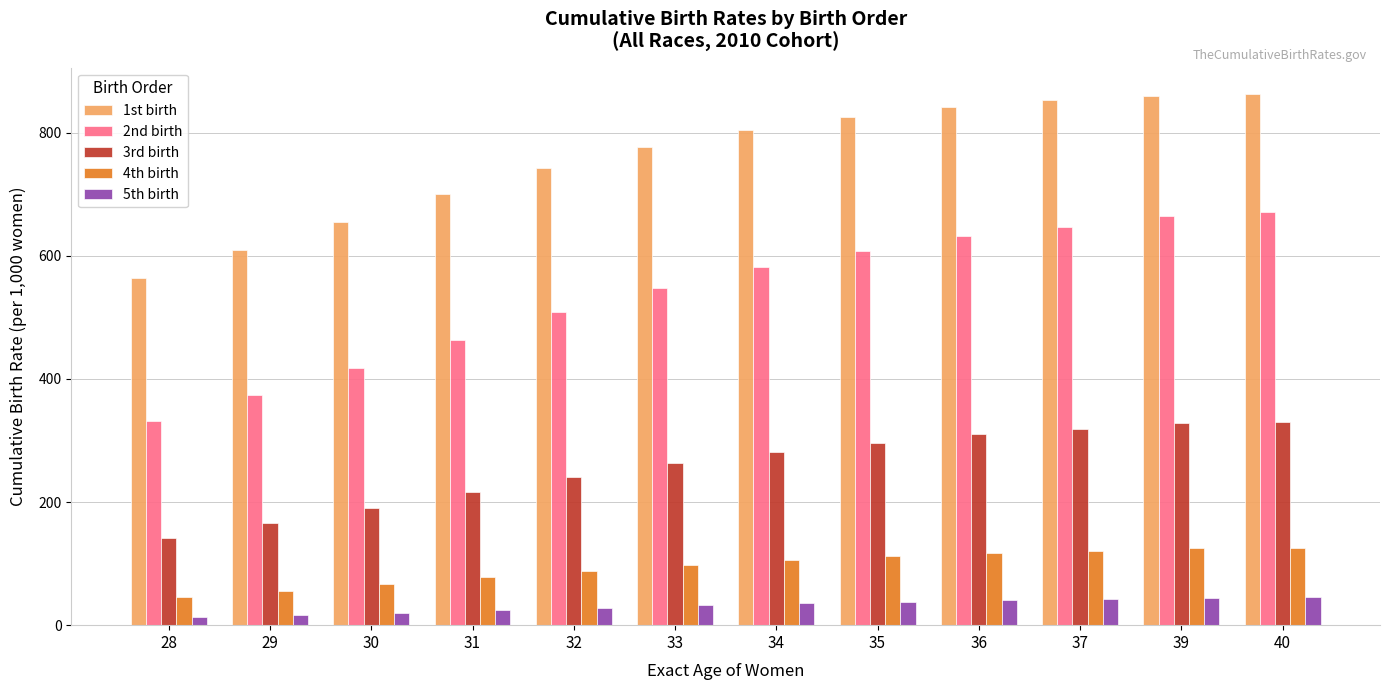

Between 34 and 40, which series saw the biggest shift?

2nd birth